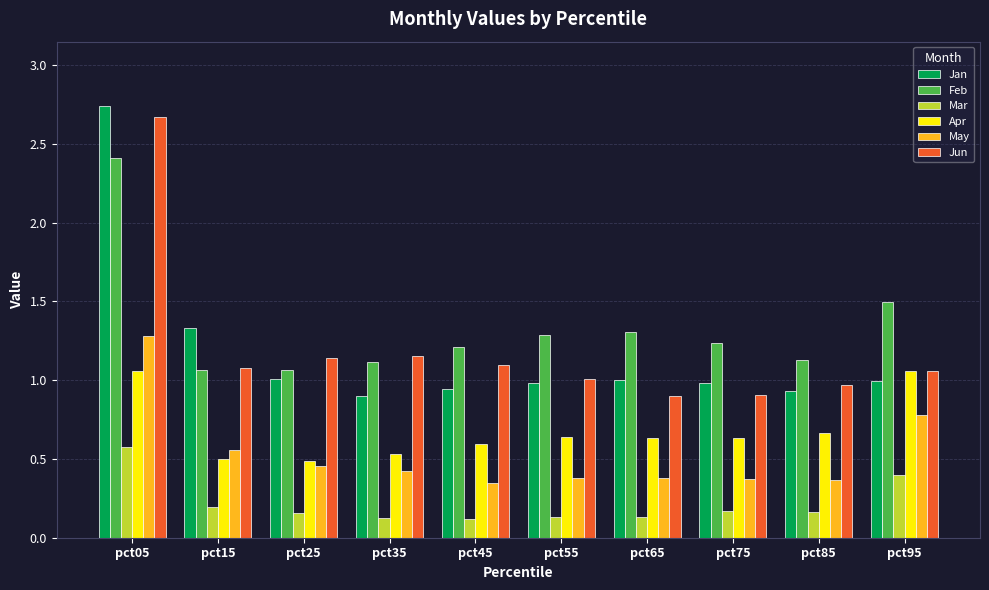

At pct65, list the series in order from largest to smallest.

Feb, Jan, Jun, Apr, May, Mar